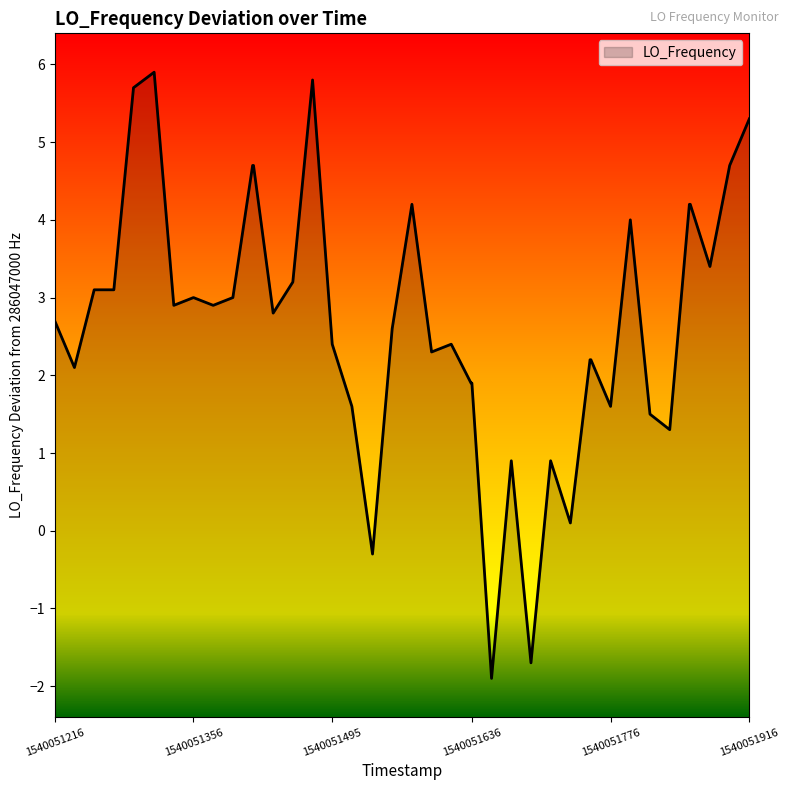

True or false: the data shows 4.0 at 1540051795.6.

True